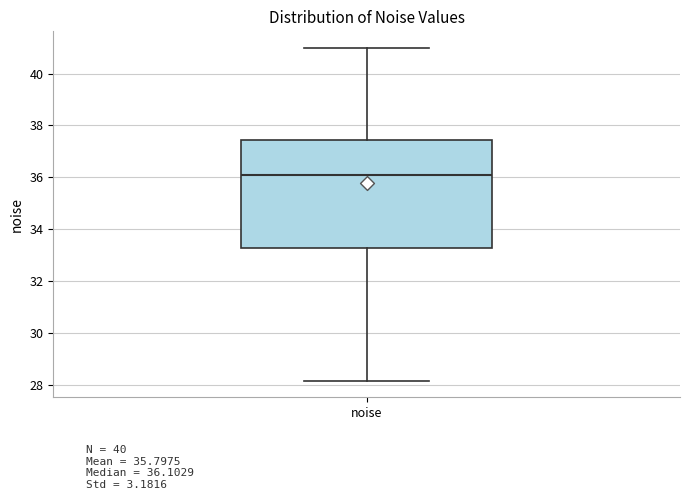

Read this box plot against the y-axis: the position of the median line, the range covered by the box, and the ends of both whiskers. The values are not printed on the chart, so give them approximately, as read against the axis.

median 36.2, box 33.2 to 37.4, whiskers 28.2 to 41.0